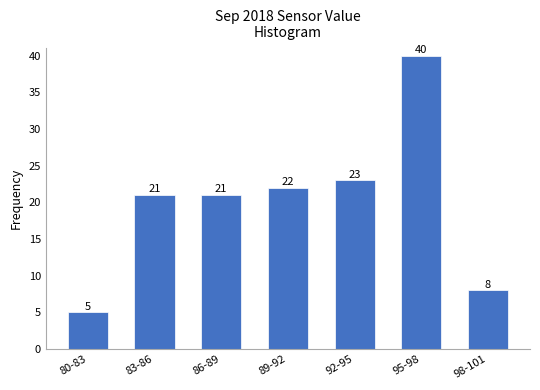

Reading left to right, what are all the values shown in this chart?

5	21	21	22	23	40	8